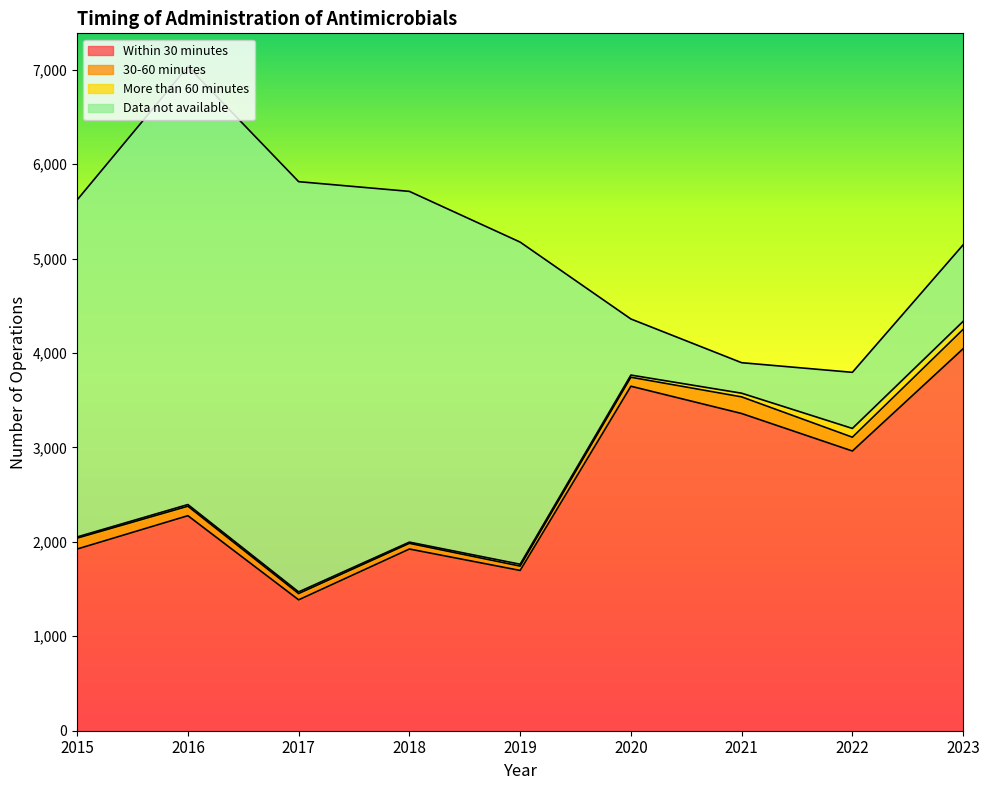

How many lines are shown in the chart?

4